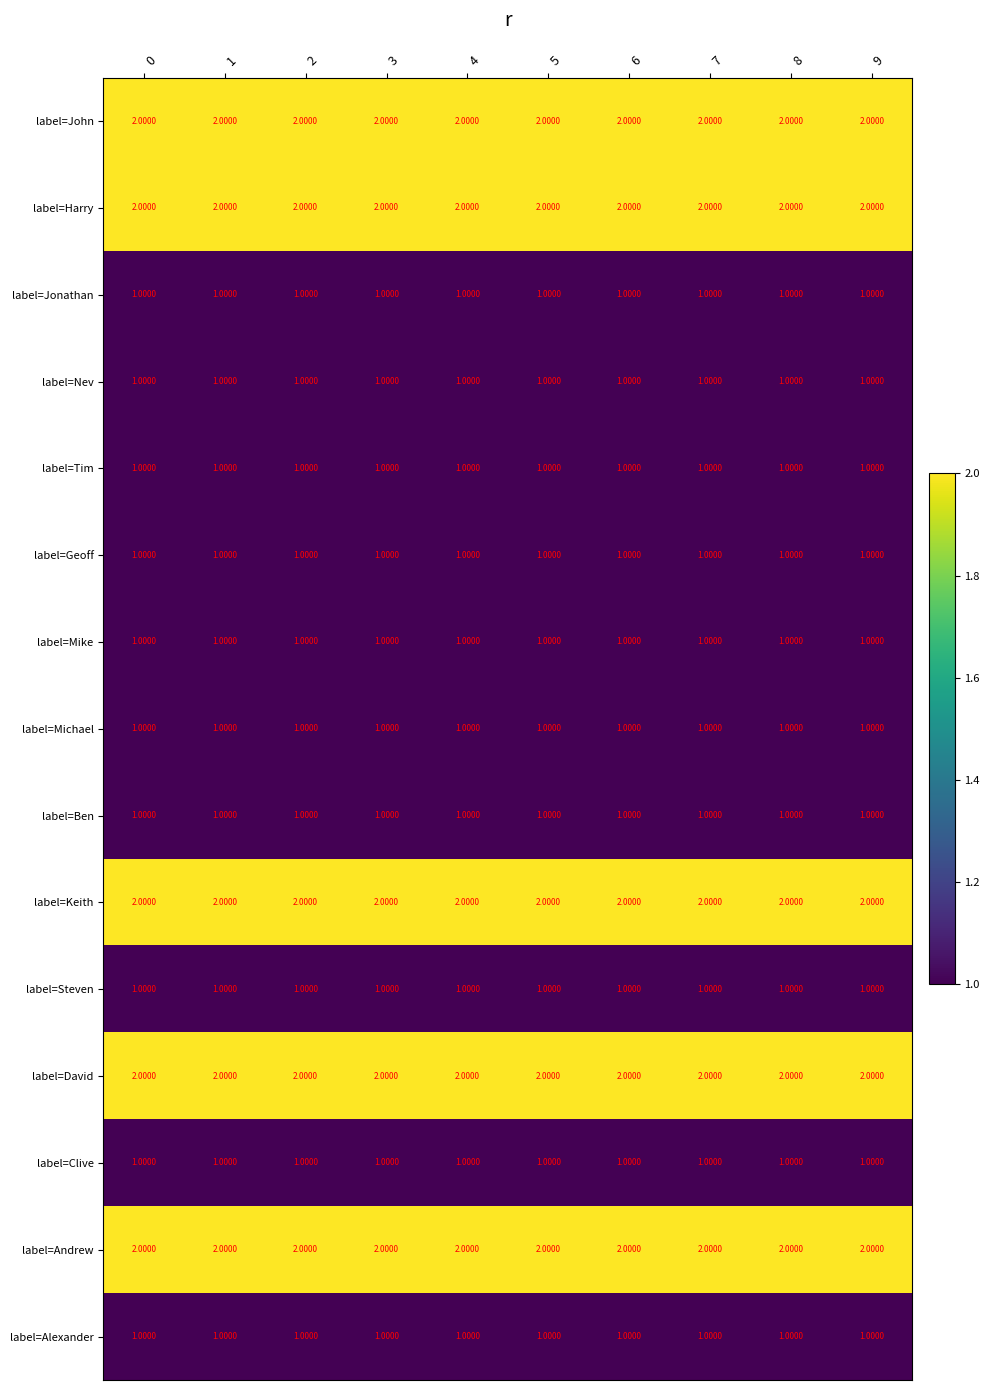

How many series are shown in this chart?

15